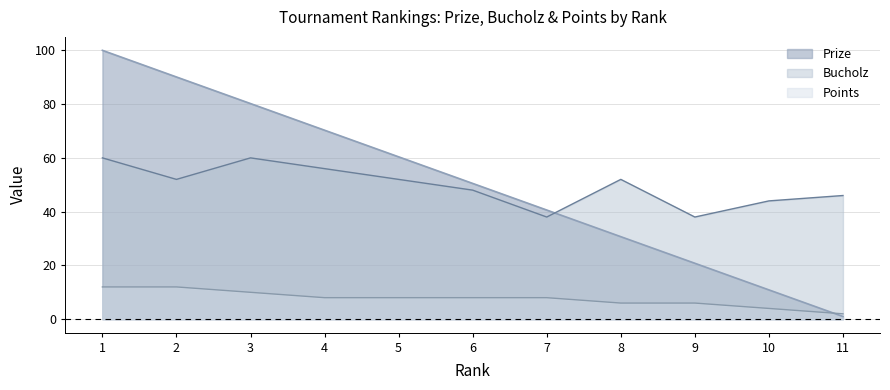

What is the approximate value of Points at 9?

6.0